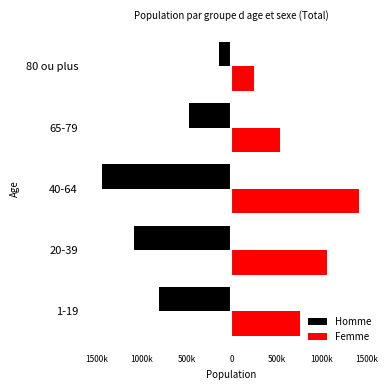

What is the sum of all Homme values?

-3927392